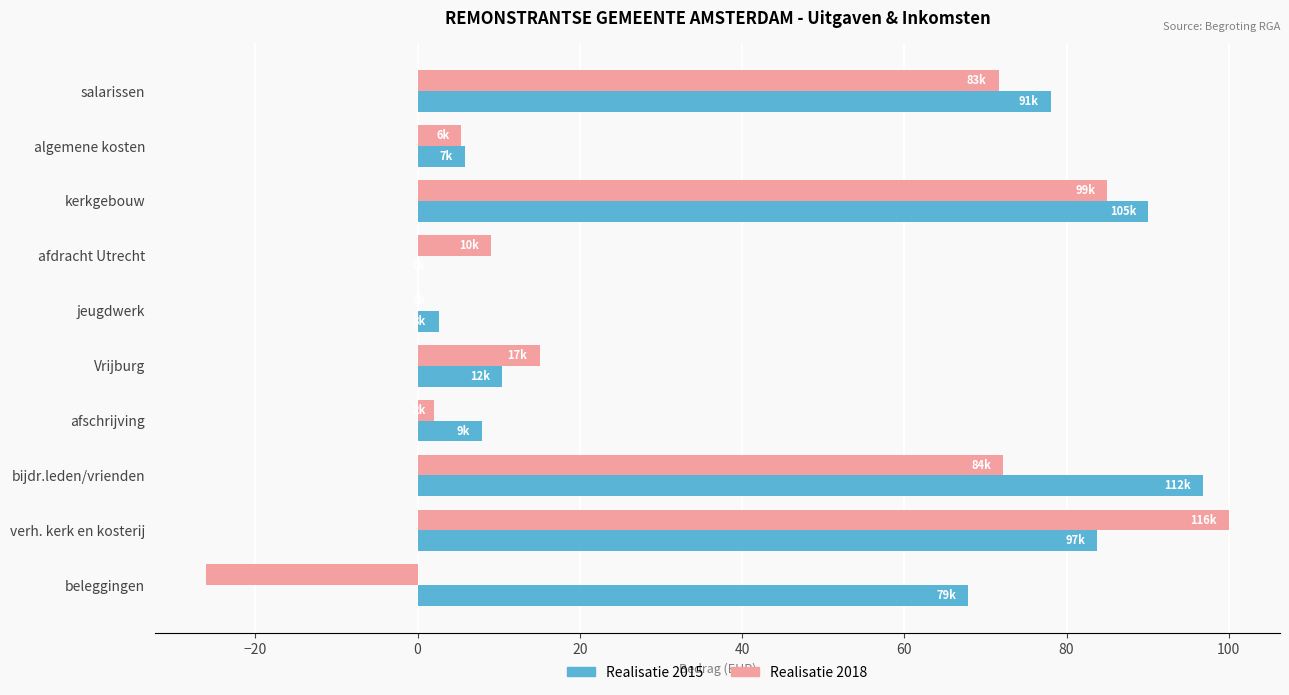

How many values in the Realisatie 2015 series exceed 67?

5